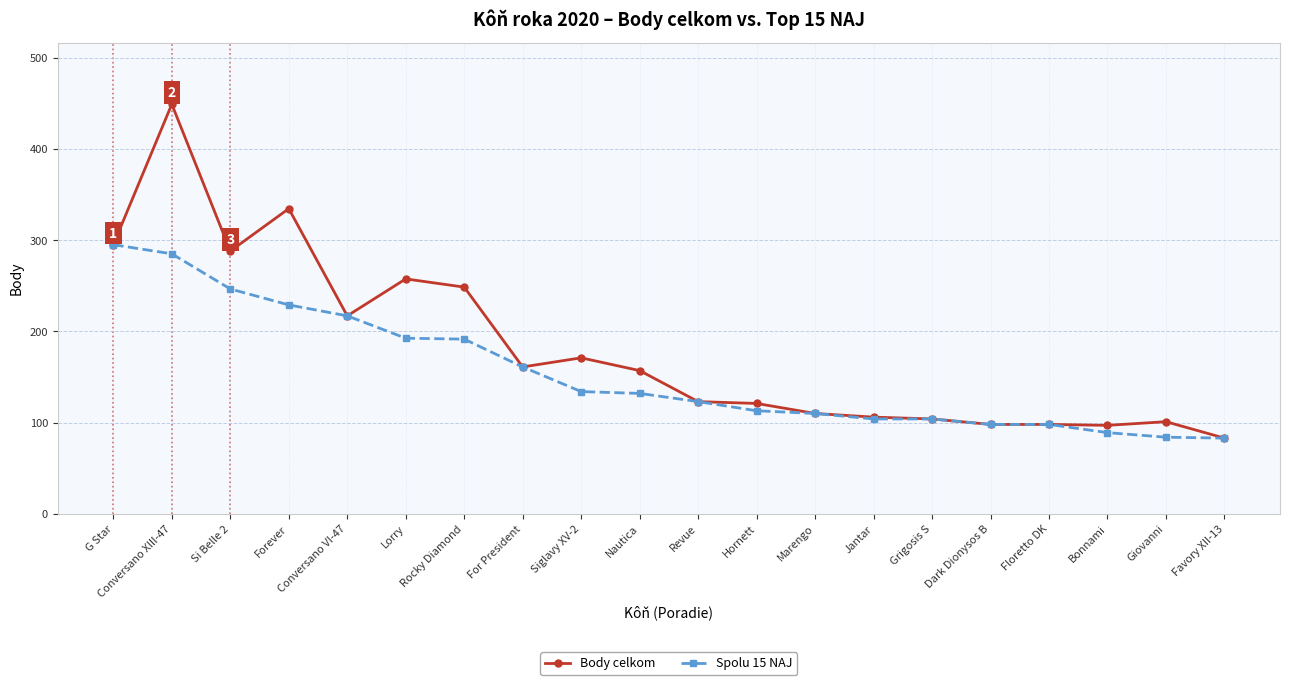

Is this an area chart (filled region under the line)?

No